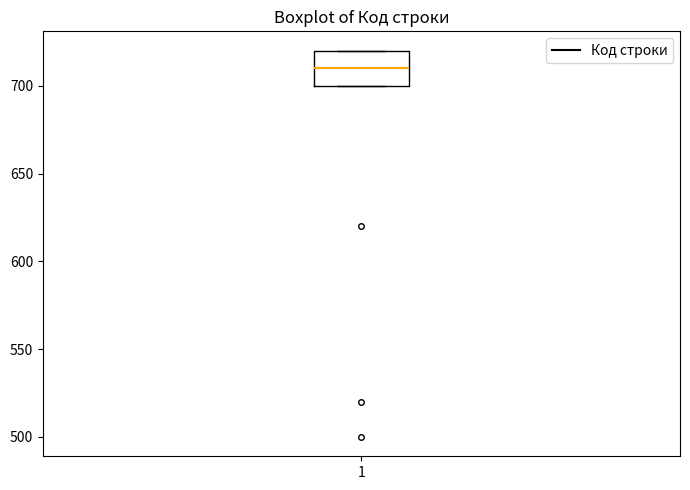

Where is the lower edge of the box at x = 1 on the y-axis? The values are not printed on the chart, so give them approximately, as read against the axis.

700